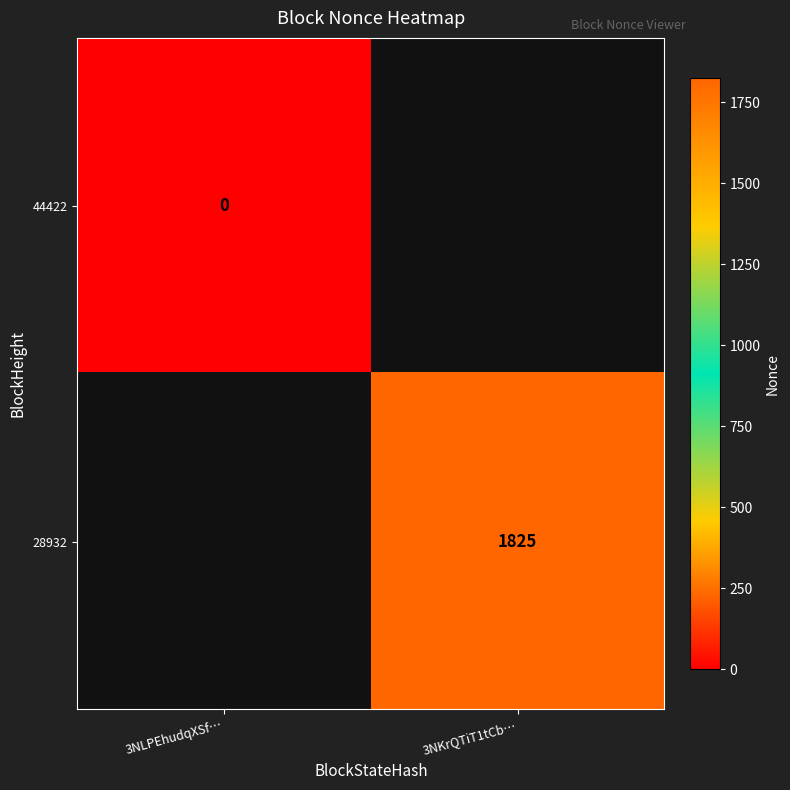

Which label corresponds to the largest value in the chart?

3NKrQTiT1tCb…